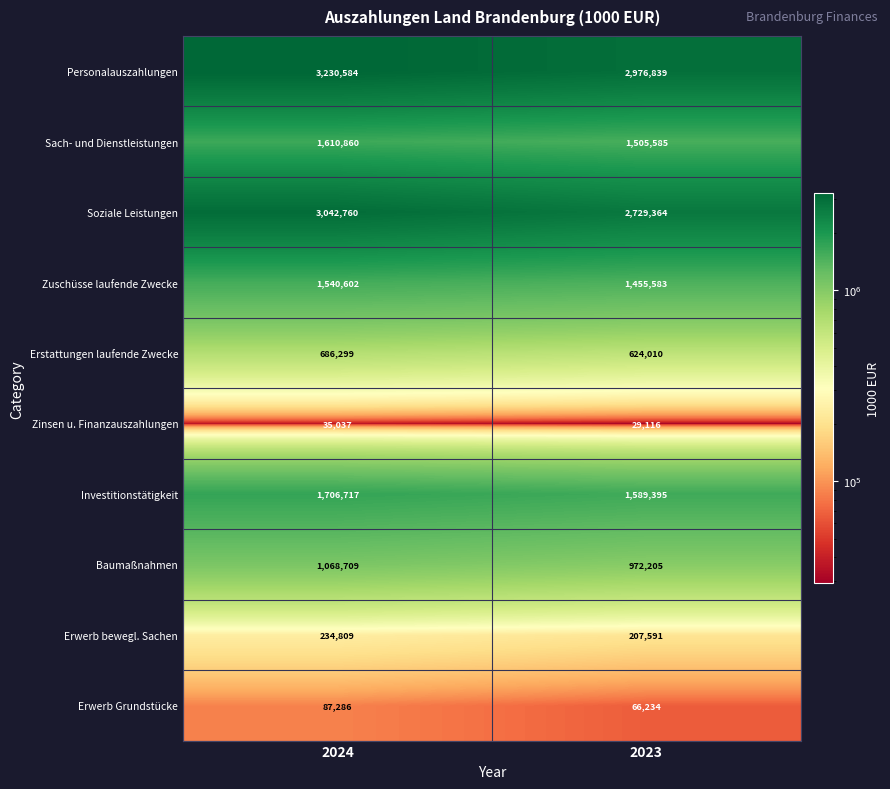

At 2023, list the series in order from smallest to largest.

Zinsen u. Finanzauszahlungen, Erwerb Grundstücke, Erwerb bewegl. Sachen, Erstattungen laufende Zwecke, Baumaßnahmen, Zuschüsse laufende Zwecke, Sach- und Dienstleistungen, Investitionstätigkeit, Soziale Leistungen, Personalauszahlungen